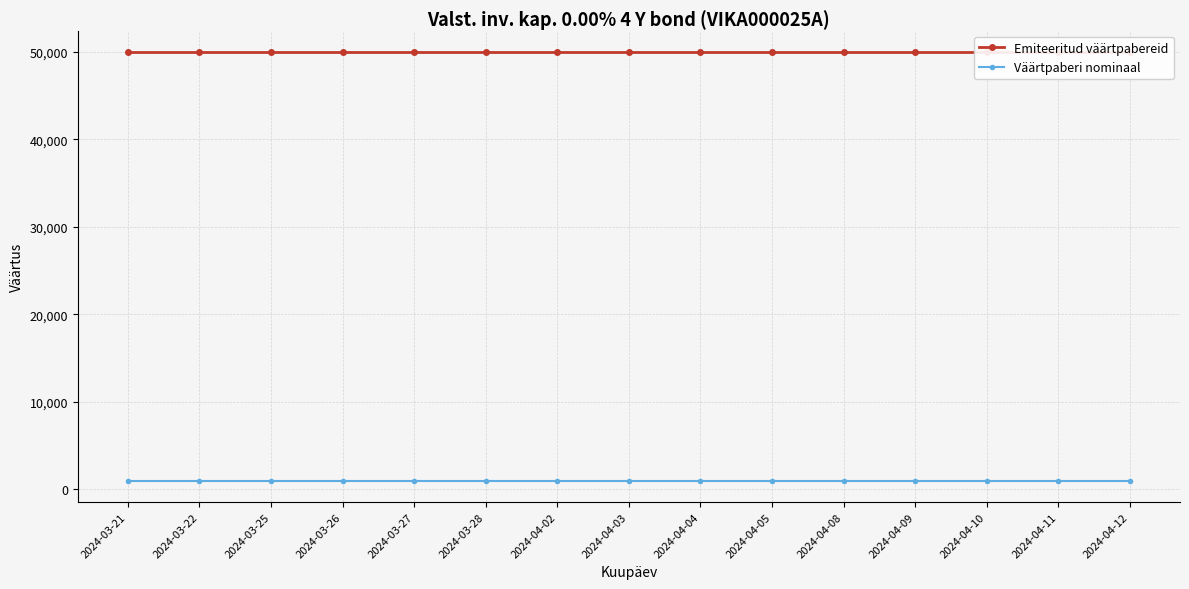

Is this an area chart (filled region under the line)?

No